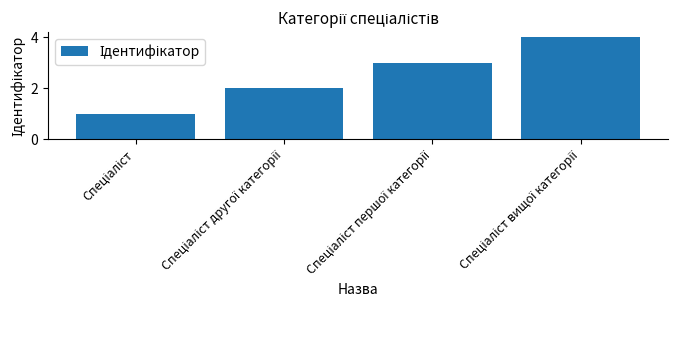

What is the sum of all values?

10